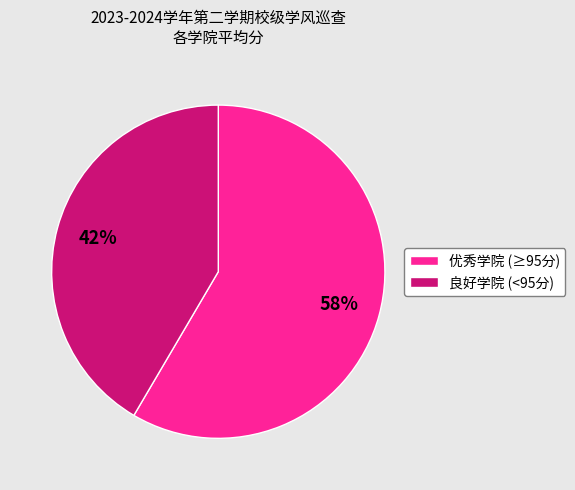

How many slices are in this pie chart?

2